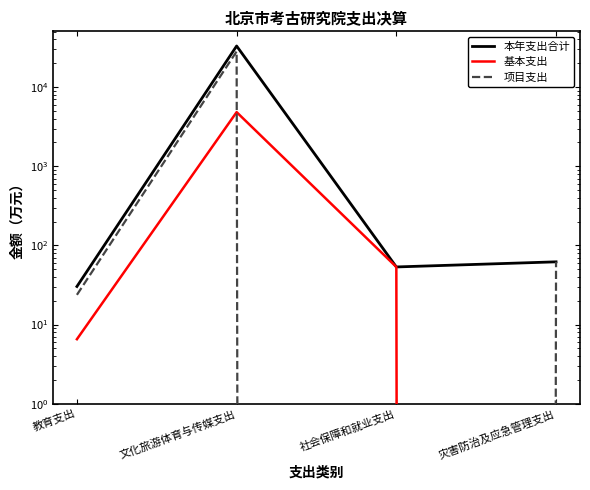

At which category does 基本支出 reach its first local peak?

文化旅游体育与传媒支出